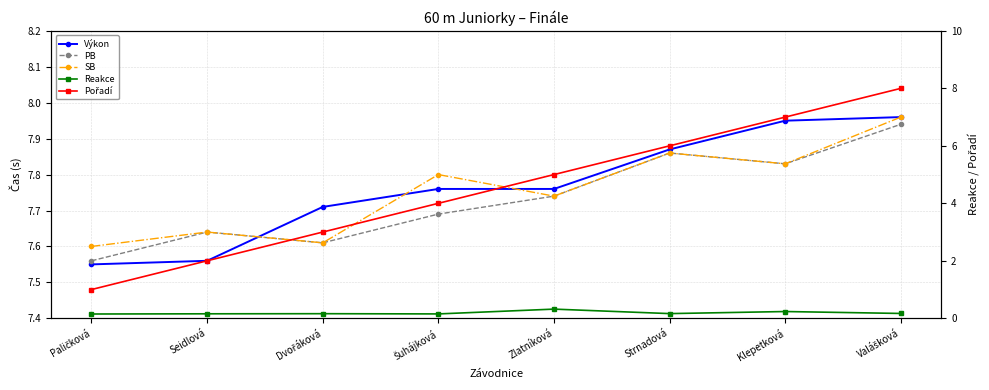

What is the label of the 1st point from the right?

Valášková